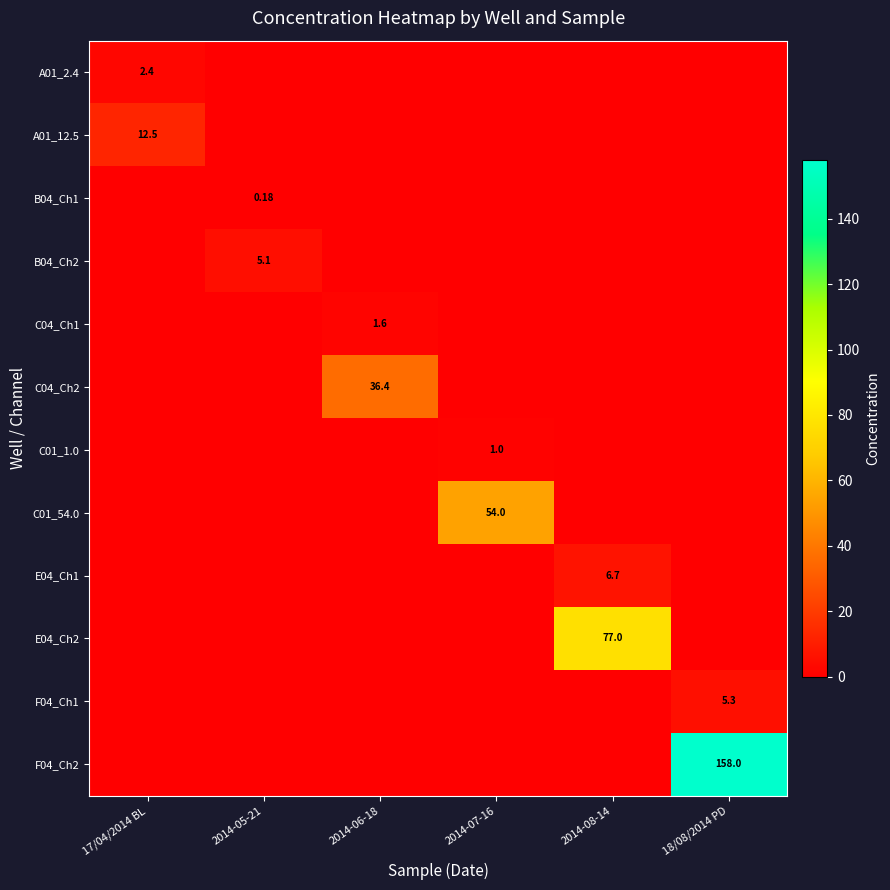

What is the highest value of the C01_54.0 series?

54.0